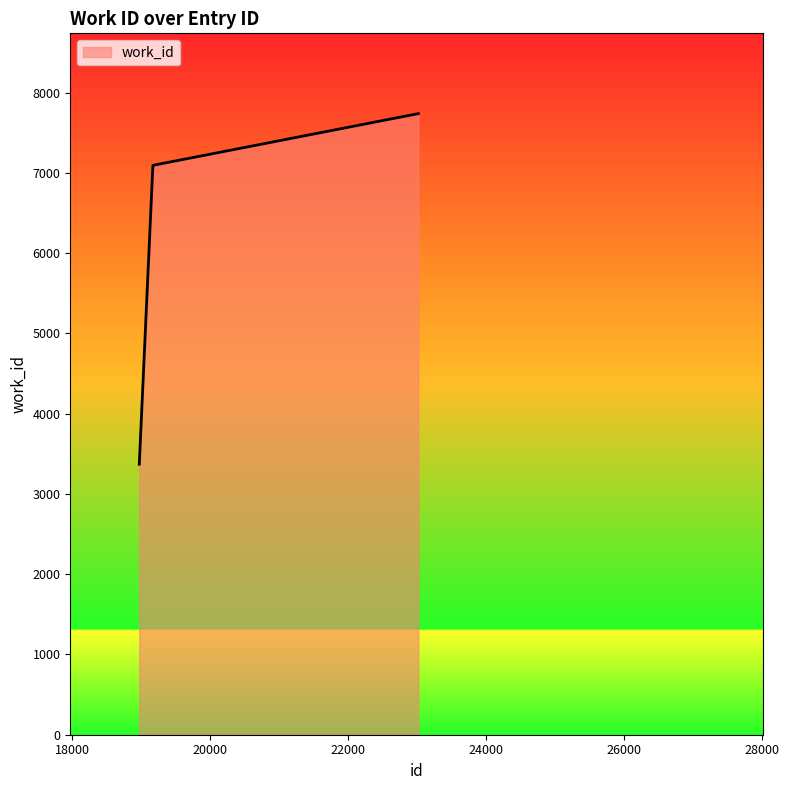

Reading left to right, extract all data points from this chart.

3370	7094	7094	7094	7738